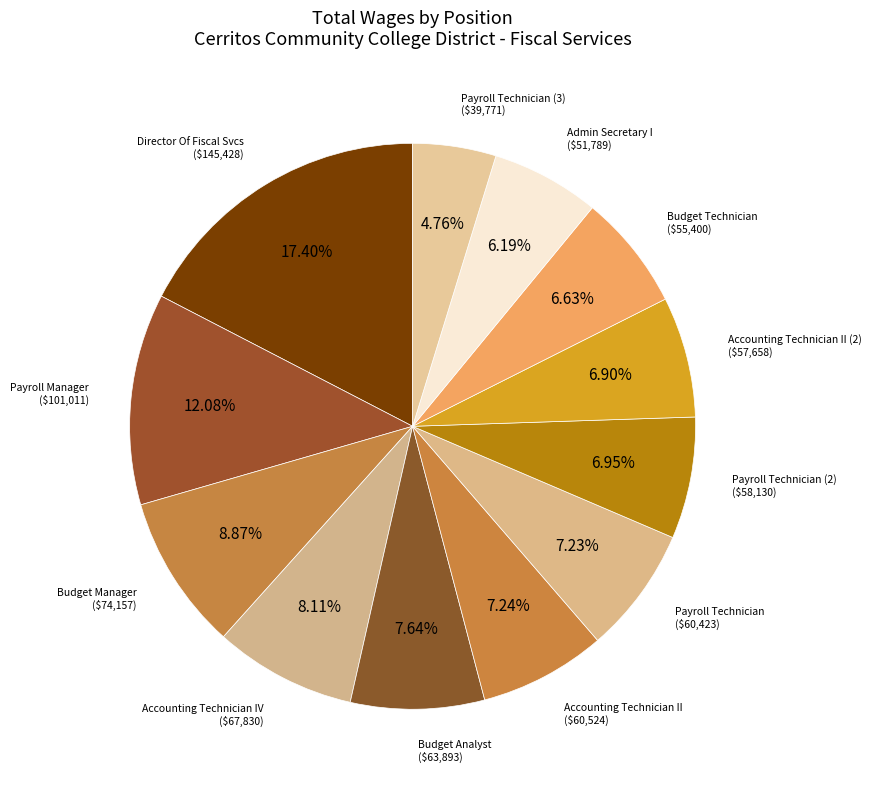

How many slices are in this pie chart?

12